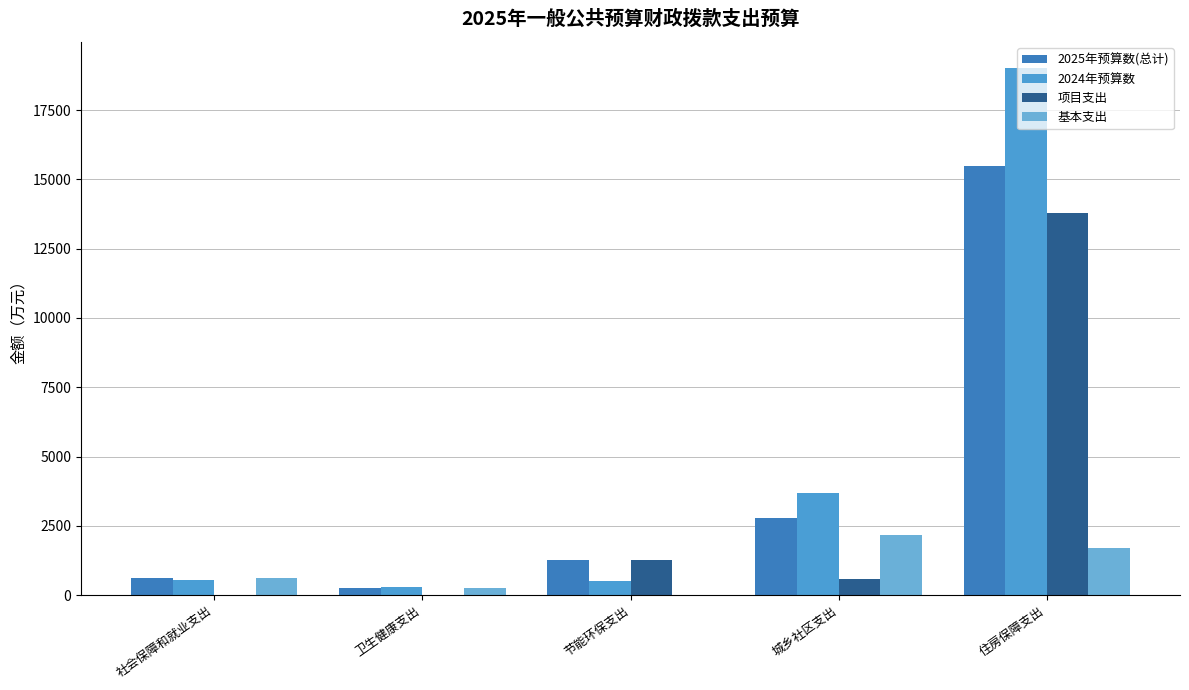

Which category has the lowest value in the 2024年预算数 series?

卫生健康支出